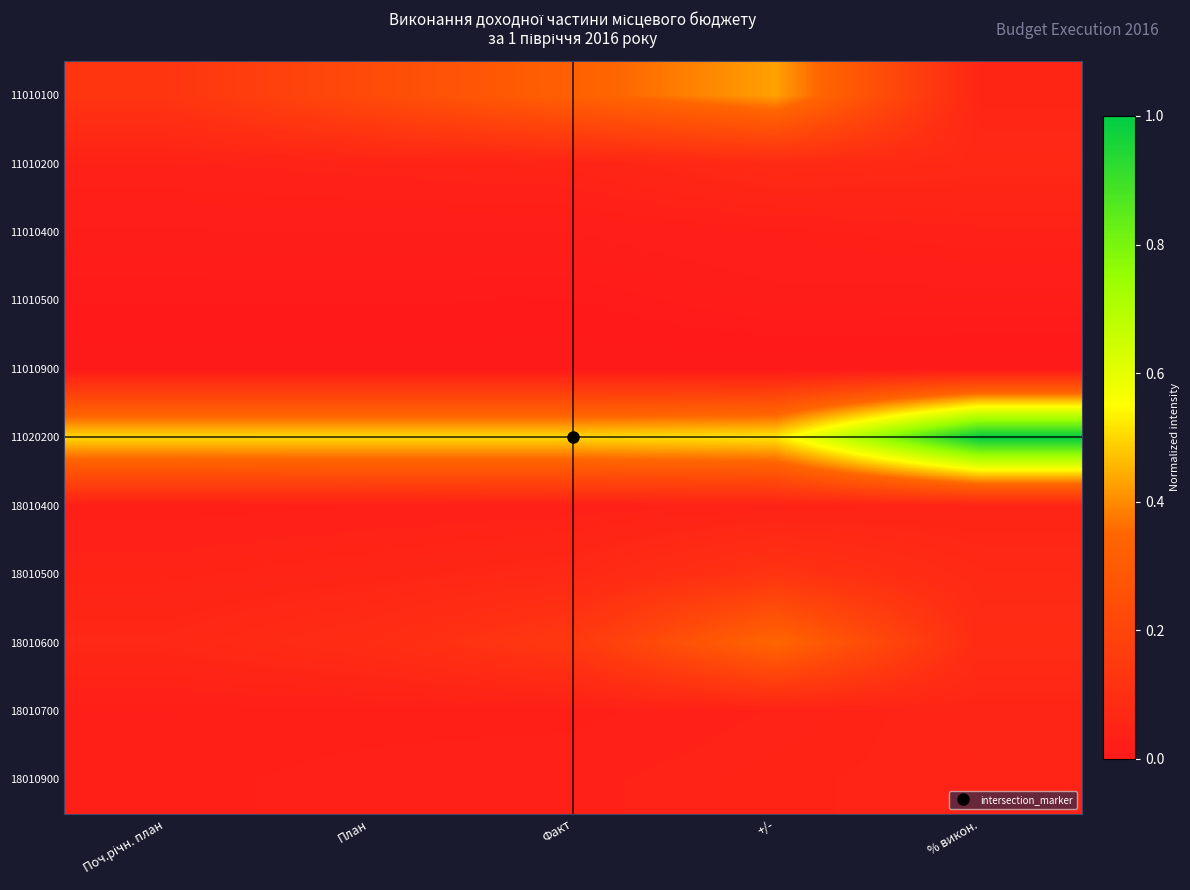

Reading left to right, what are all the values shown in this chart?

11010100: Поч.річн. план=0.1	План=0.2	Факт=0.3	+/-=0.4	% викон.=0.1
11010200: Поч.річн. план=0.0	План=0.0	Факт=0.0	+/-=0.1	% викон.=0.1
11010400: Поч.річн. план=0.0	План=0.0	Факт=0.0	+/-=0.0	% викон.=0.0
11010500: Поч.річн. план=0.0	План=0.0	Факт=0.0	+/-=0.0	% викон.=0.0
11010900: Поч.річн. план=0.0	План=0.0	Факт=0.0	+/-=0.0	% викон.=0.0
11020200: Поч.річн. план=0.5	План=0.5	Факт=0.5	+/-=0.5	% викон.=1.0
18010400: Поч.річн. план=0.0	План=0.0	Факт=0.0	+/-=0.0	% викон.=0.0
18010500: Поч.річн. план=0.0	План=0.1	Факт=0.1	+/-=0.1	% викон.=0.1
18010600: Поч.річн. план=0.1	План=0.1	Факт=0.1	+/-=0.3	% викон.=0.1
18010700: Поч.річн. план=0.0	План=0.0	Факт=0.0	+/-=0.0	% викон.=0.1
18010900: Поч.річн. план=0.0	План=0.0	Факт=0.0	+/-=0.0	% викон.=0.1